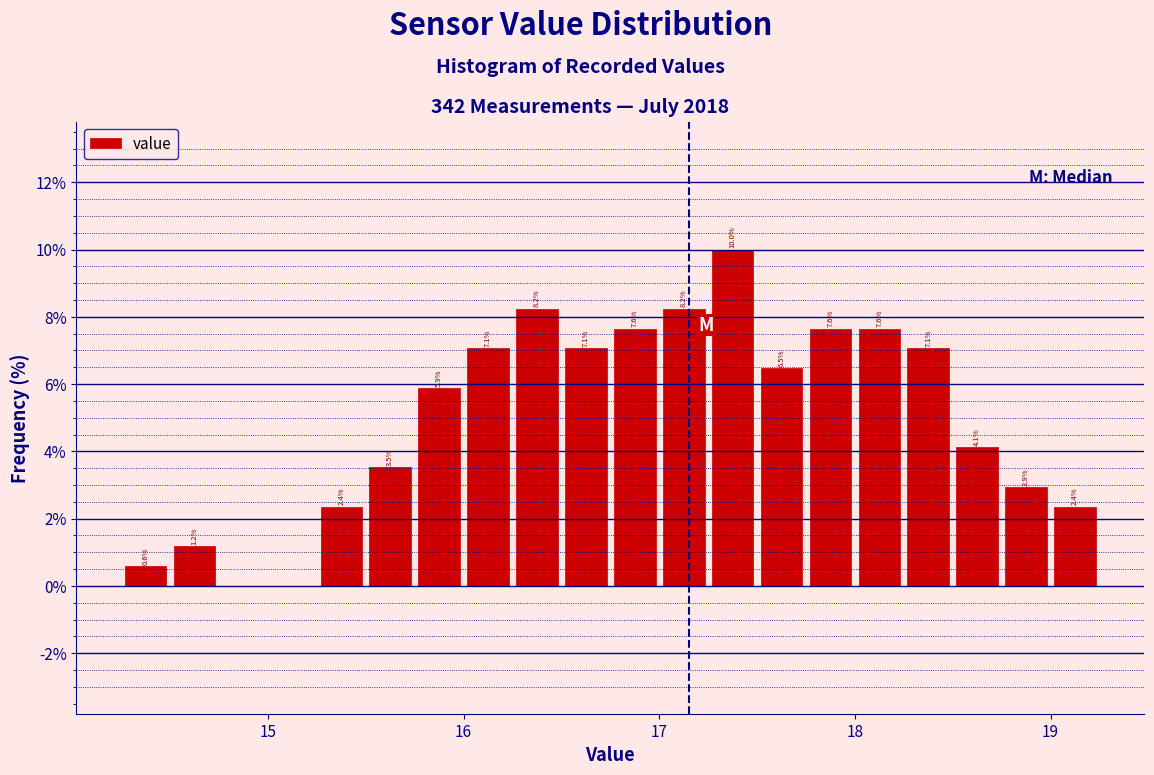

Around what value on the x-axis is the tallest bar? Give the approximate position of its centre, as read against the axis.

17.4